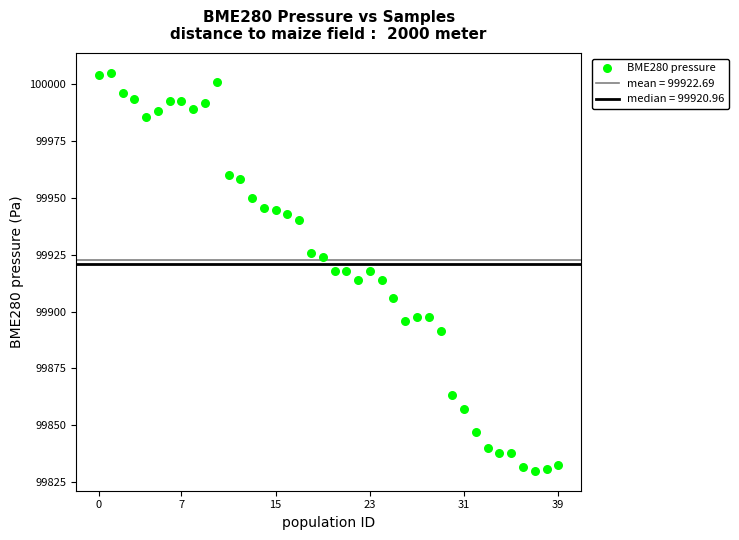

What is the range of Y values (max minus min)?

175.0